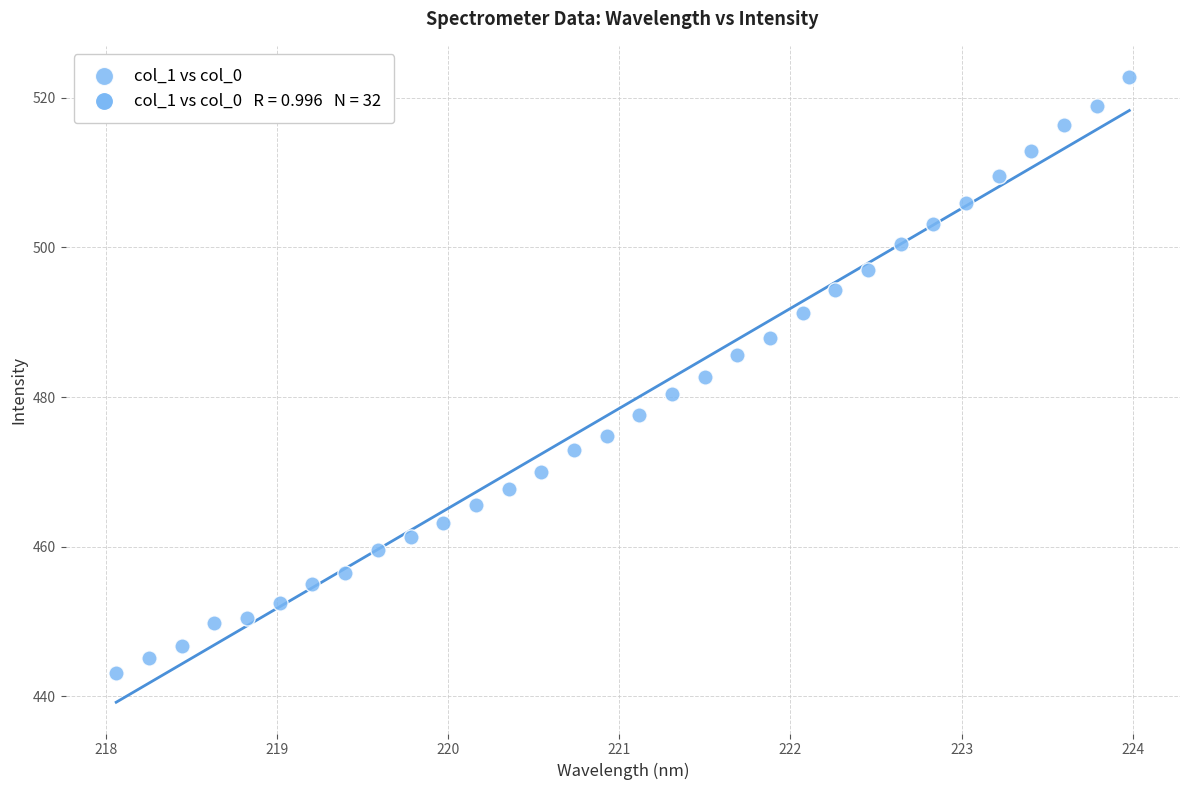

What is the range of Y values (max minus min)?

79.6